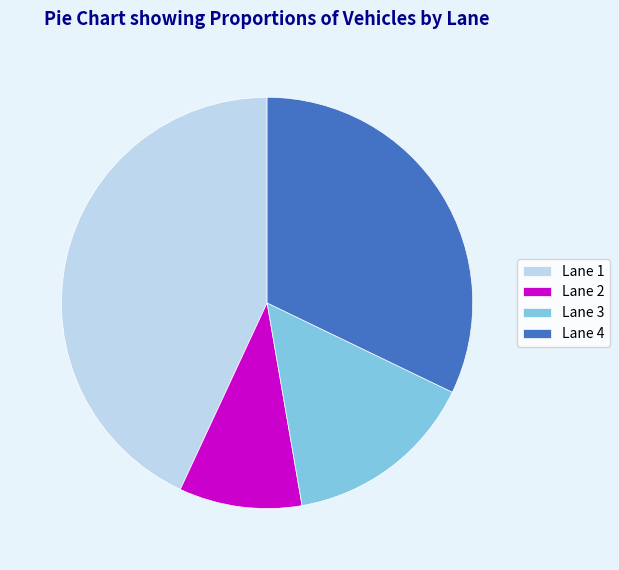

Does any single category account for the majority?

No